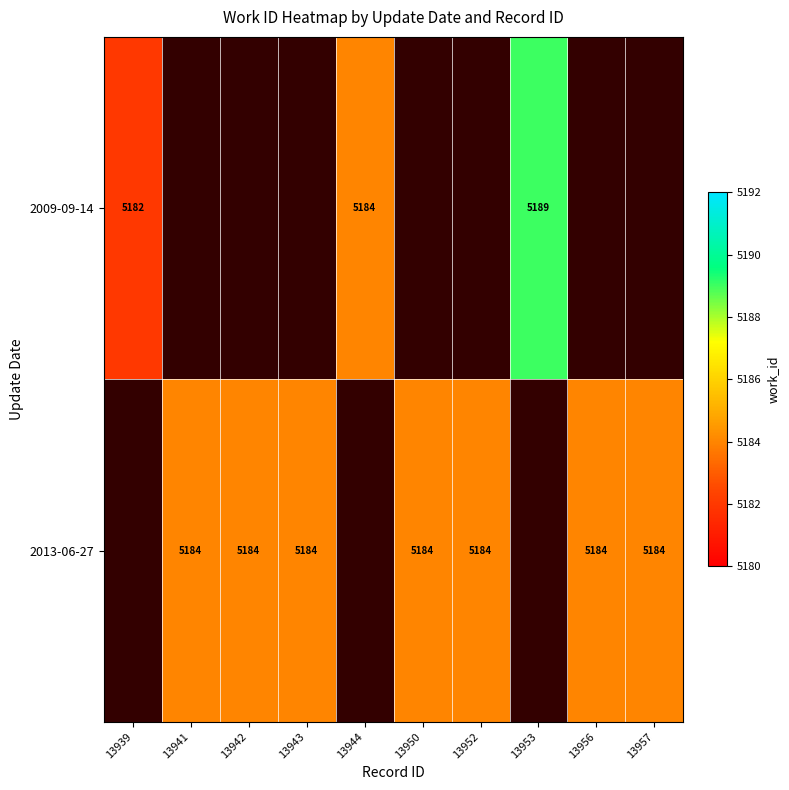

Which label corresponds to the smallest value in the chart?

13939